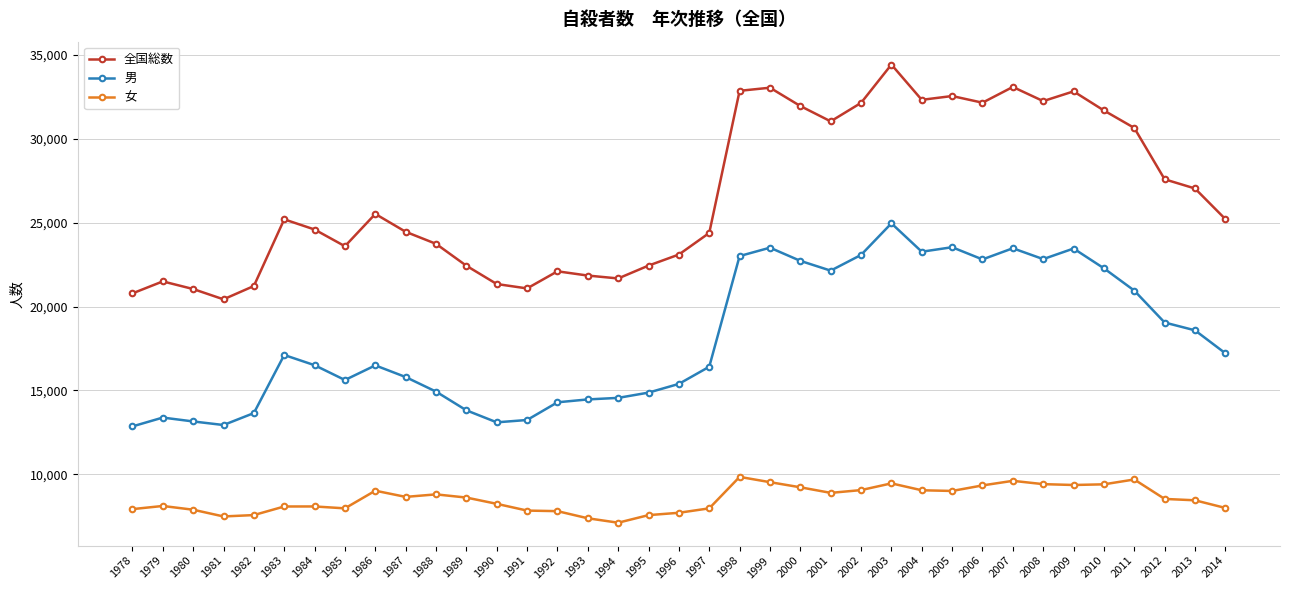

Between 1993 and 1996, which series saw the biggest shift?

全国総数